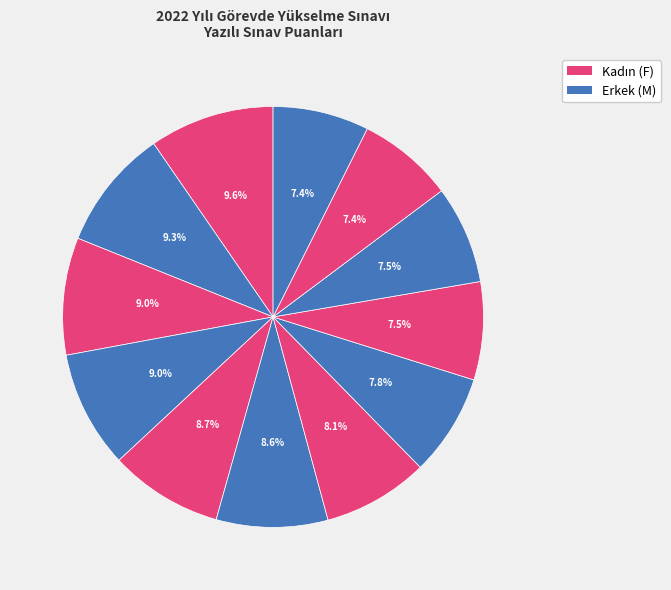

Count the number of slices in the pie.

12